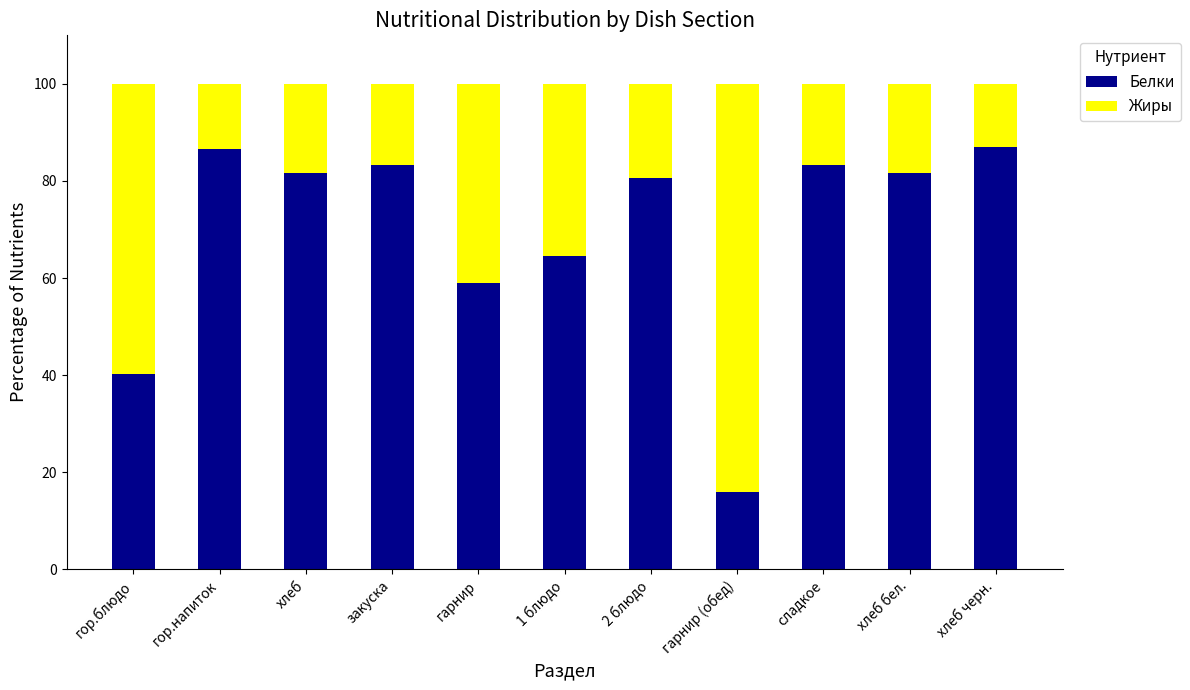

How many values in the Белки series are below 81?

5